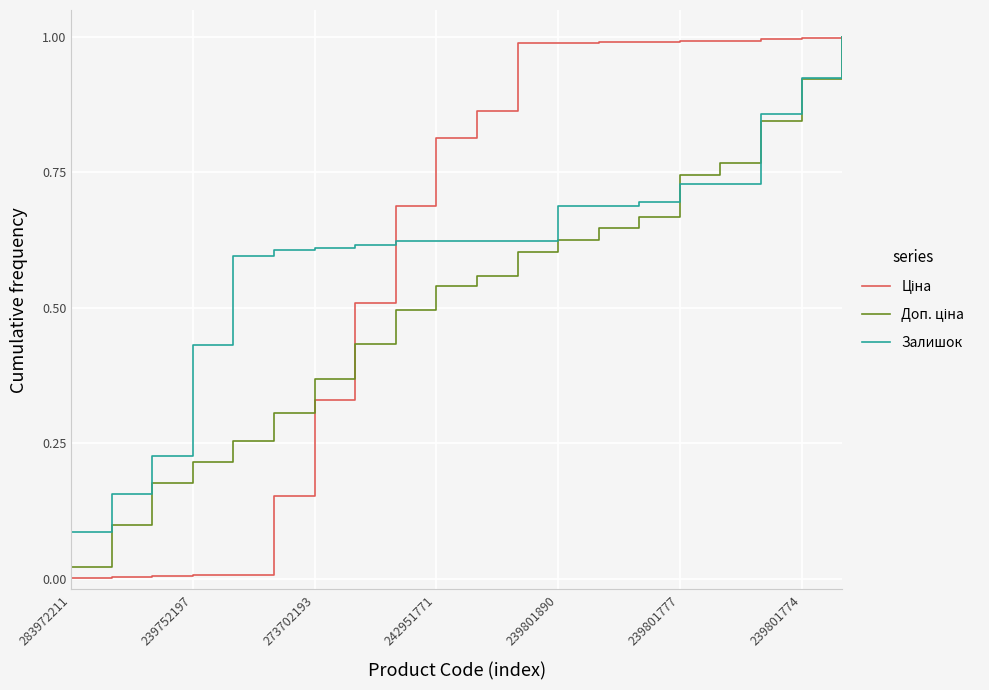

How many lines are shown in the chart?

3